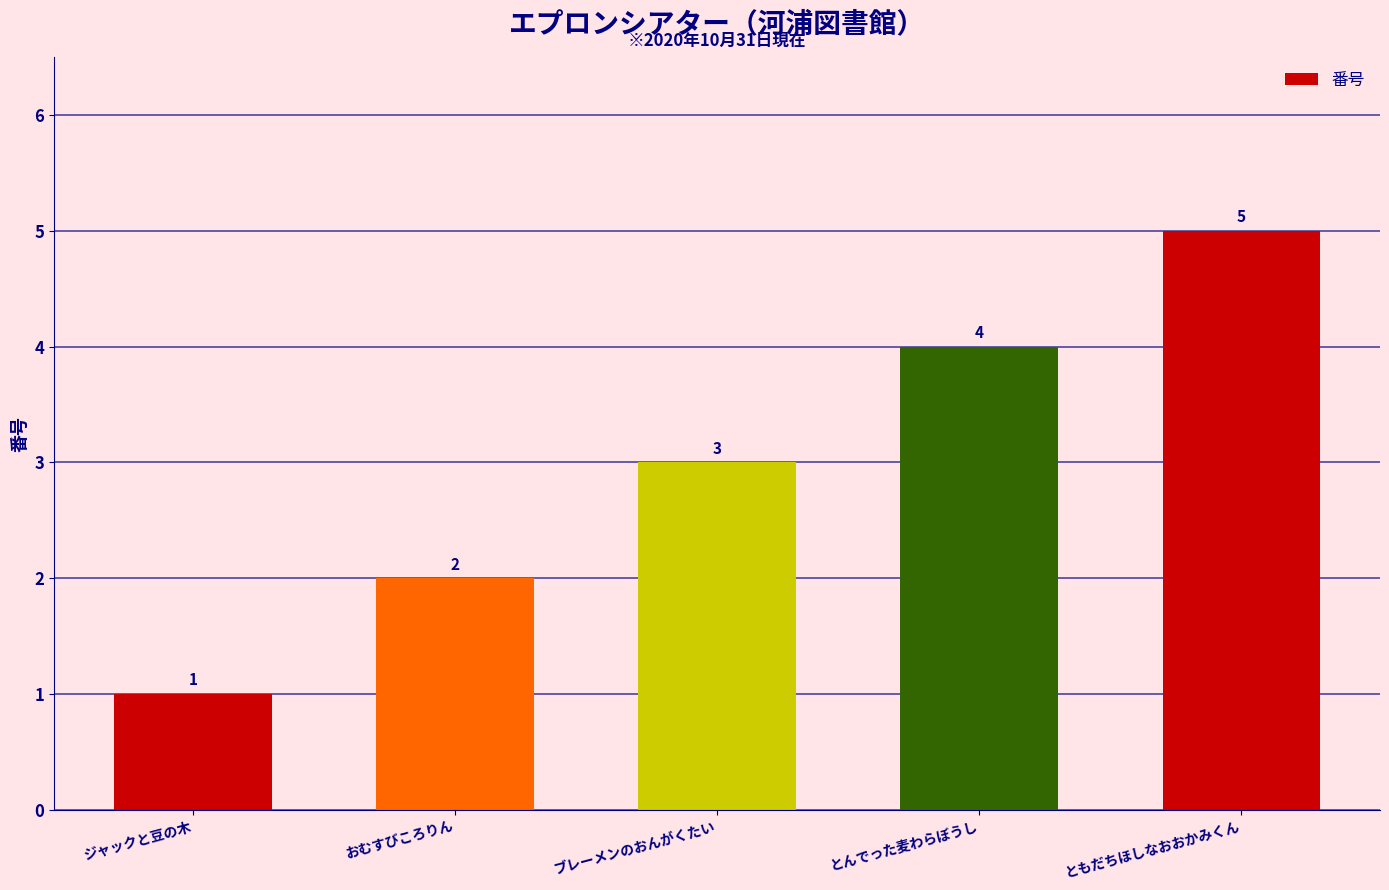

At which label is the value closest to 3?

ブレーメンのおんがくたい